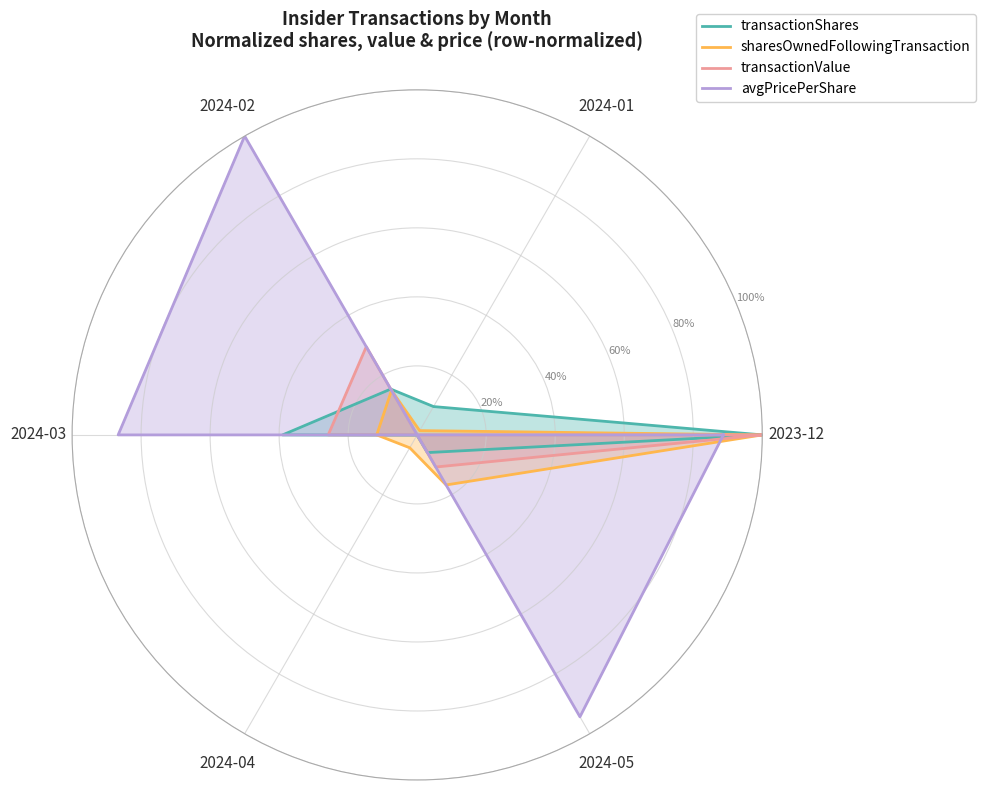

The sharesOwnedFollowingTransaction series shows 0.2 at 2024-05. True or false?

True